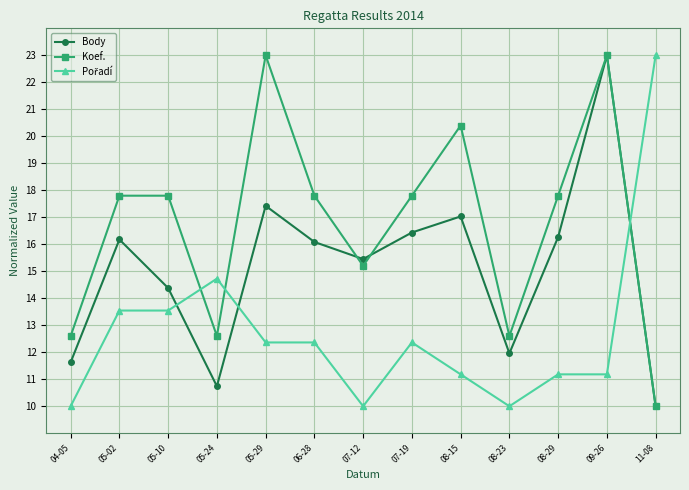

What is the label of the 8th point from the right?

06-28